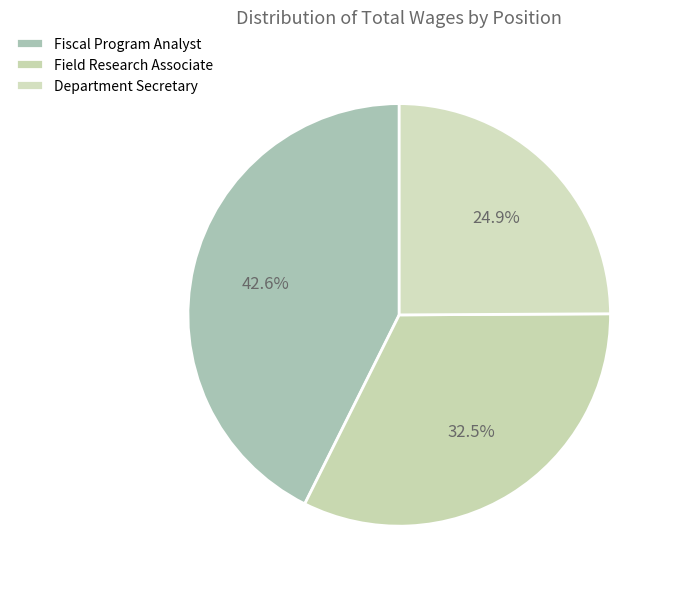

Combined, do Fiscal Program Analyst and Department Secretary account for over 50%?

Yes